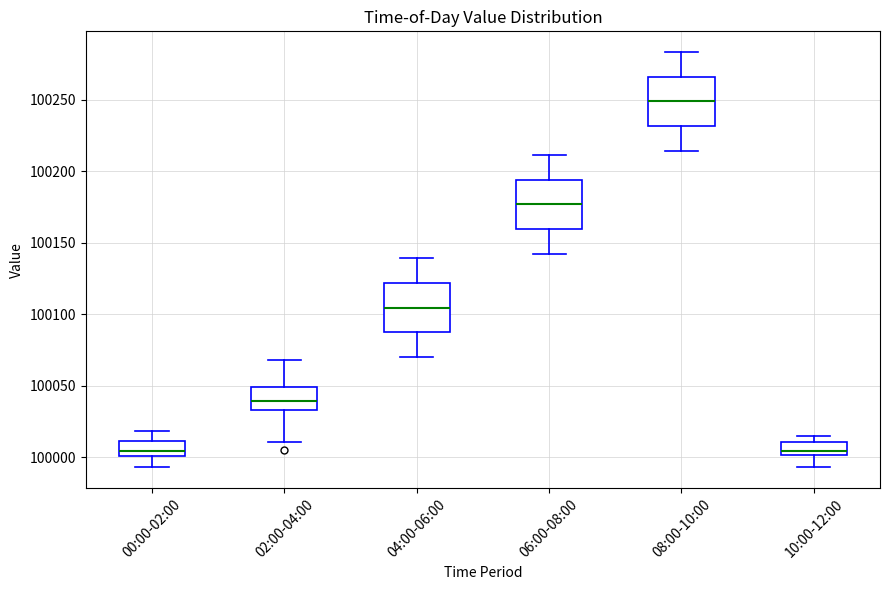

Reading left to right, read every box against the y-axis: the position of its median line, the range the box covers, and the ends of its whiskers. The values are not printed on the chart, so give them approximately, as read against the axis.

00:00-02:00: median 100005, box 100000 to 100010, whiskers 99995 to 100020
02:00-04:00: median 100040, box 100035 to 100050, whiskers 100010 to 100070
04:00-06:00: median 100105, box 100090 to 100120, whiskers 100070 to 100140
06:00-08:00: median 100175, box 100160 to 100195, whiskers 100140 to 100210
08:00-10:00: median 100250, box 100230 to 100265, whiskers 100215 to 100285
10:00-12:00: median 100005, box 100000 to 100010, whiskers 99995 to 100015